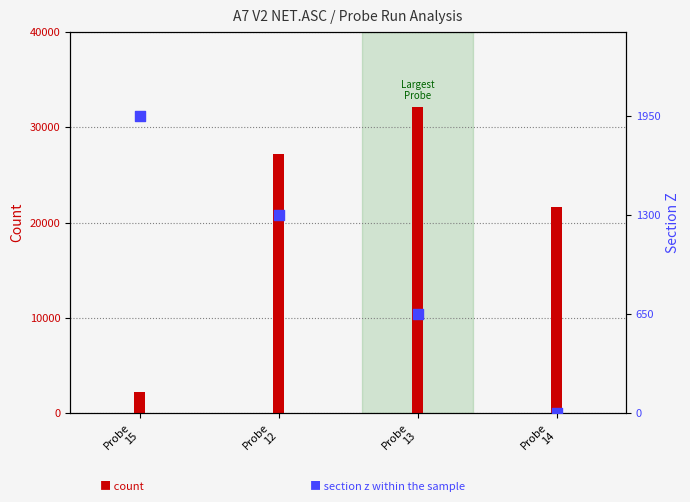

What is the change in value from Probe
12 to Probe
13?

-650